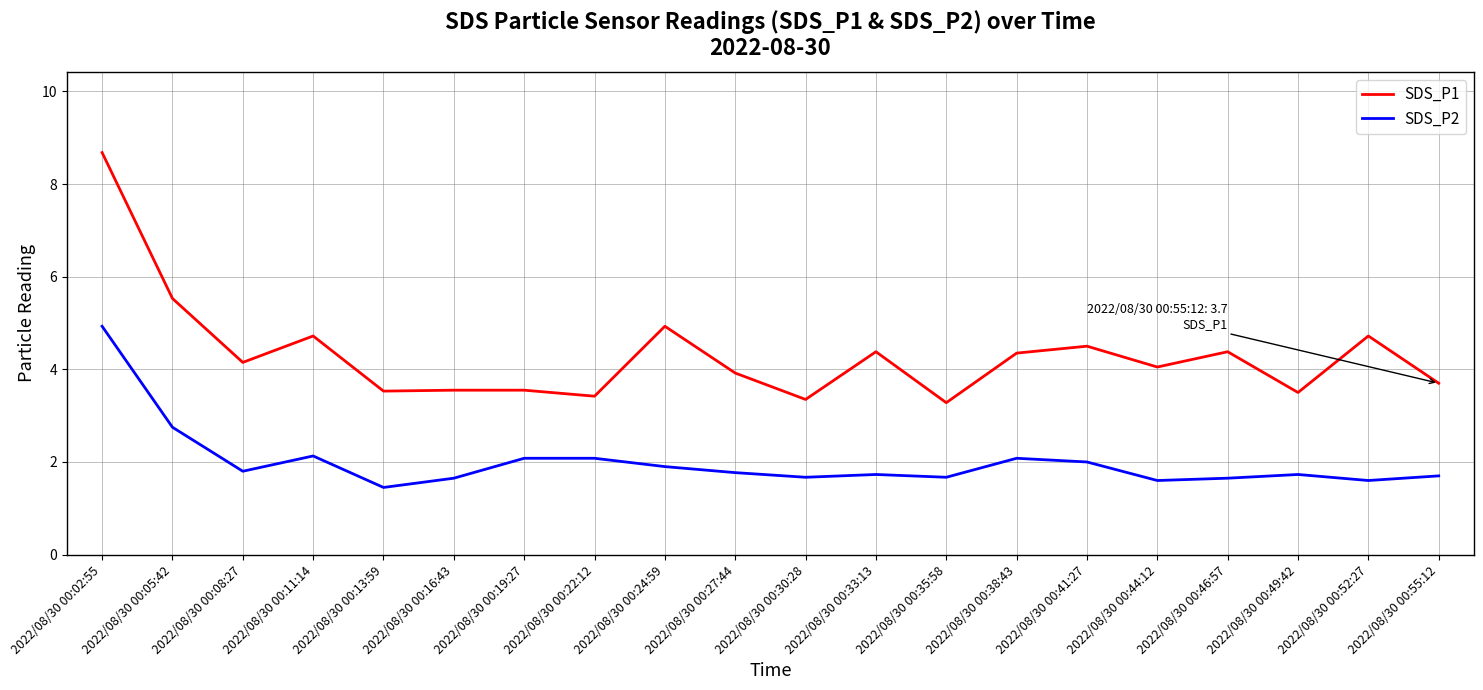

At which label does SDS_P1 first exceed 4?

2022/08/30 00:02:55